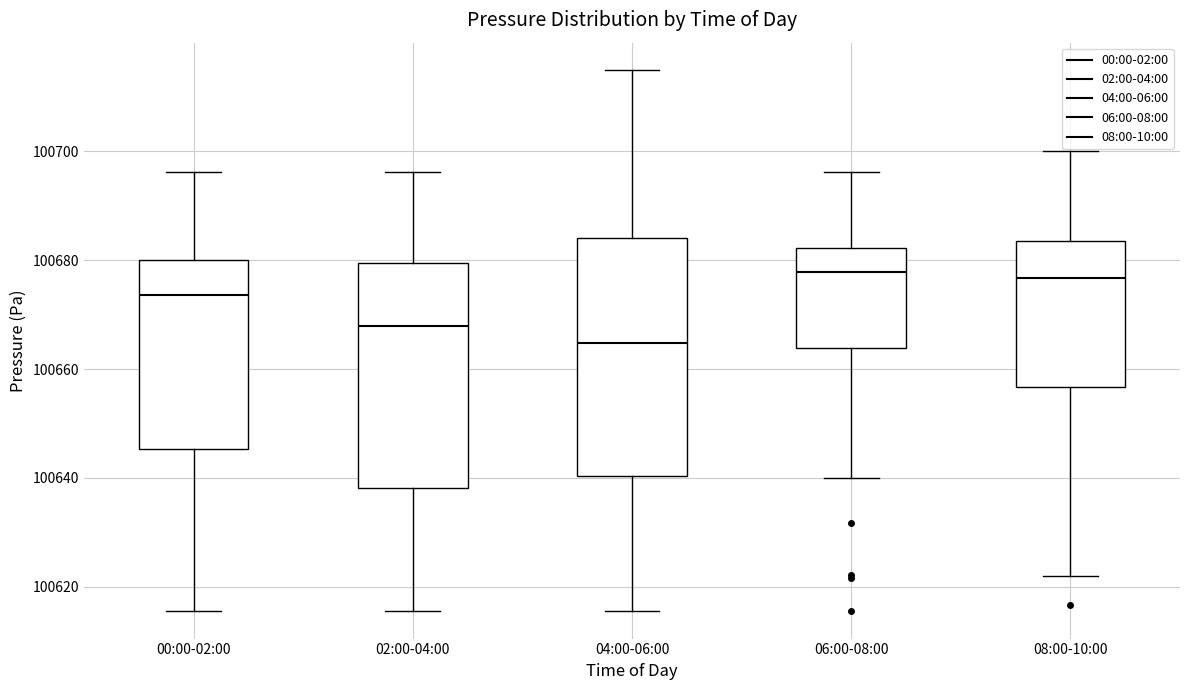

Reading left to right, transcribe this box plot: for each box, give where its median line is, the range the box spans, and where its two whiskers end, as read against the y-axis. The values are not printed on the chart, so give them approximately, as read against the axis.

00:00-02:00: median 100674, box 100646 to 100680, whiskers 100616 to 100696
02:00-04:00: median 100668, box 100638 to 100680, whiskers 100616 to 100696
04:00-06:00: median 100664, box 100640 to 100684, whiskers 100616 to 100716
06:00-08:00: median 100678, box 100664 to 100682, whiskers 100640 to 100696
08:00-10:00: median 100676, box 100656 to 100684, whiskers 100622 to 100700